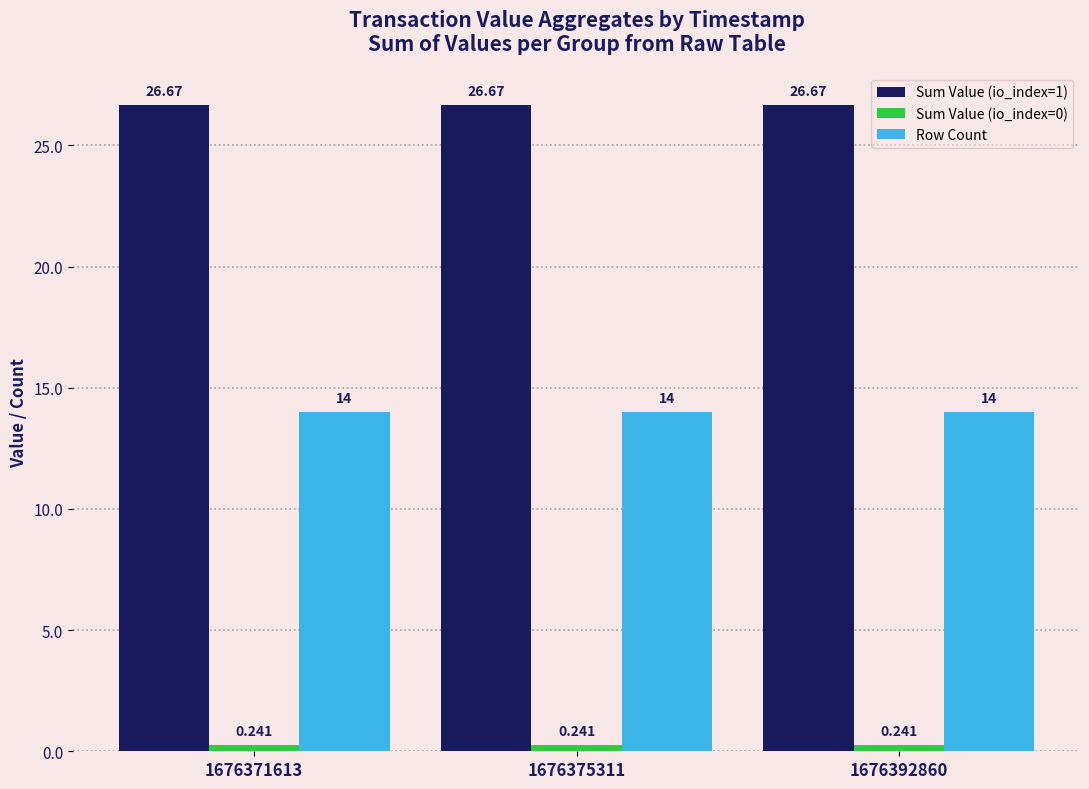

Reading left to right, what are all the values shown in this chart?

Sum Value (io_index=1): 1676371613=26.7	1676375311=26.7	1676392860=26.7
Sum Value (io_index=0): 1676371613=0.2	1676375311=0.2	1676392860=0.2
Row Count: 1676371613=14.0	1676375311=14.0	1676392860=14.0